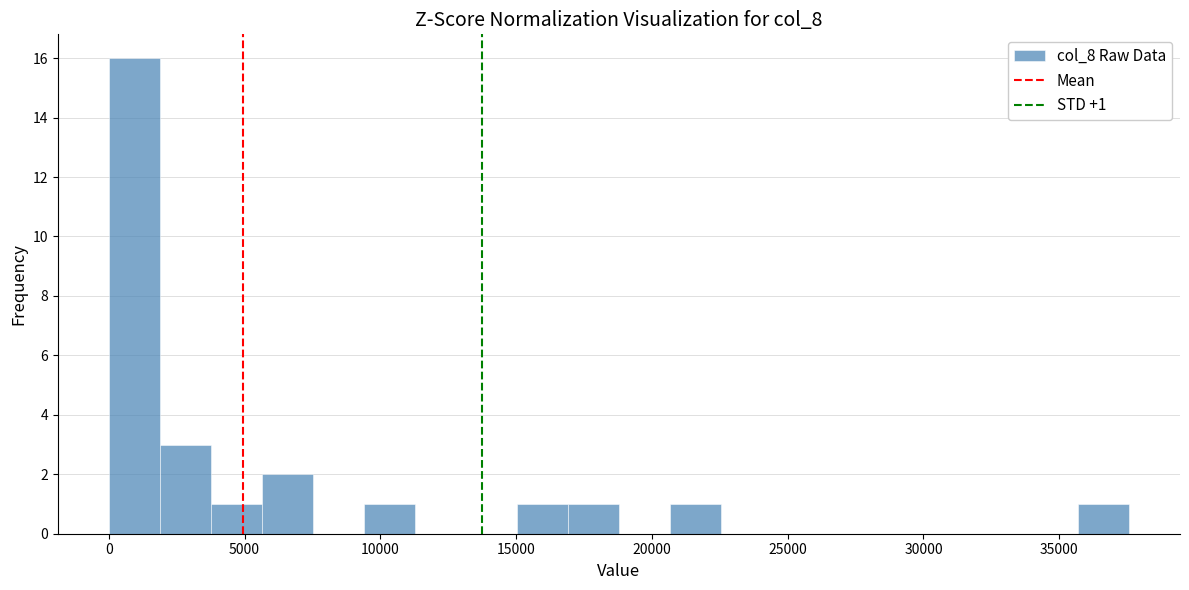

Read against the x-axis, roughly where is the centre of the tallest bar?

1000